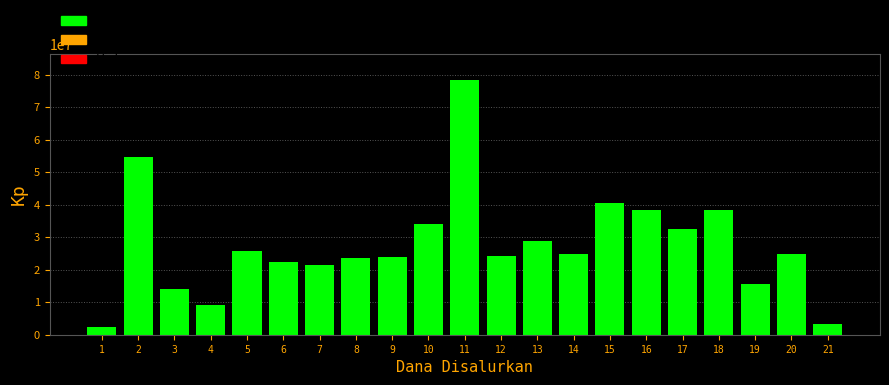

Between 10 and 15, which is larger?

15